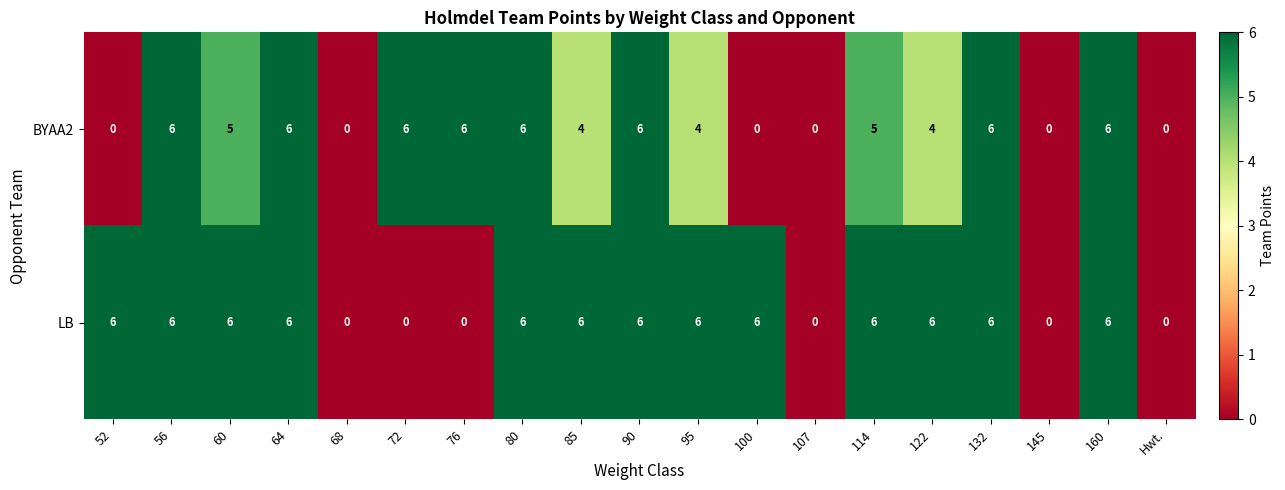

List the series in order of their overall mean, lowest first.

BYAA2, LB